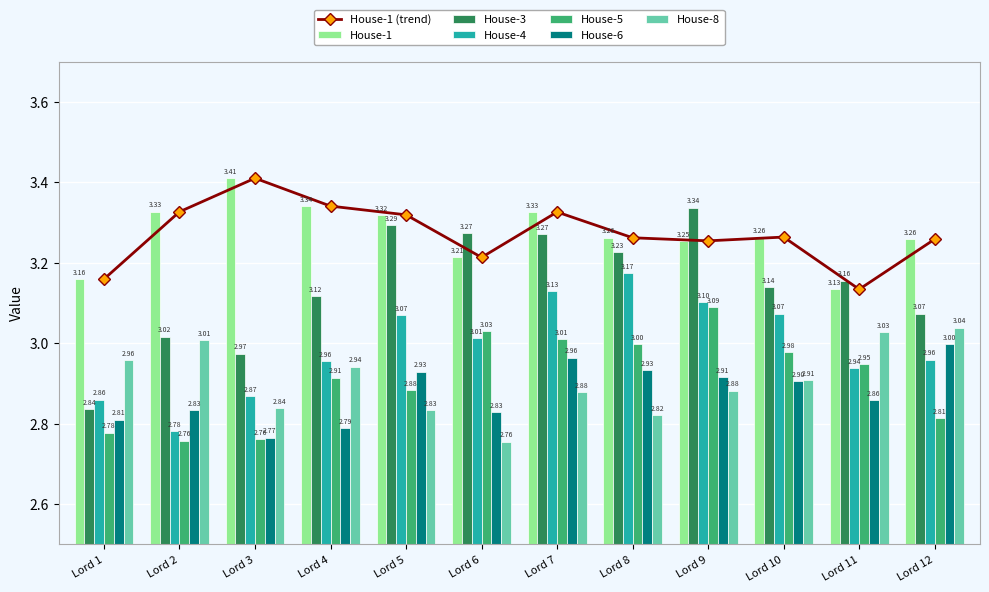

Is the value of House-1 at Lord 9 greater than the value of House-8 at Lord 10?

Yes